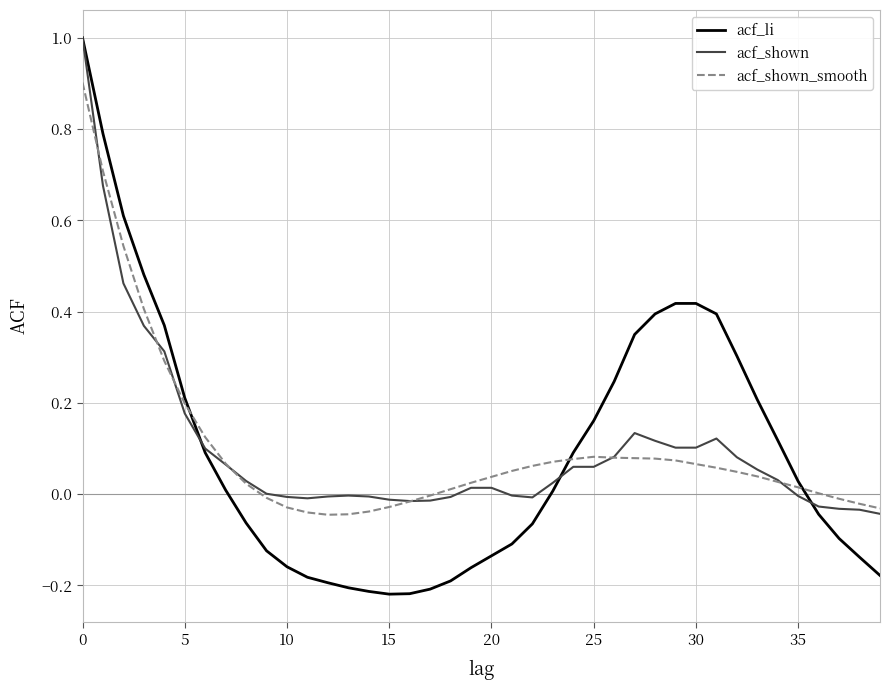

Which series has the largest range (max minus min)?

acf_li